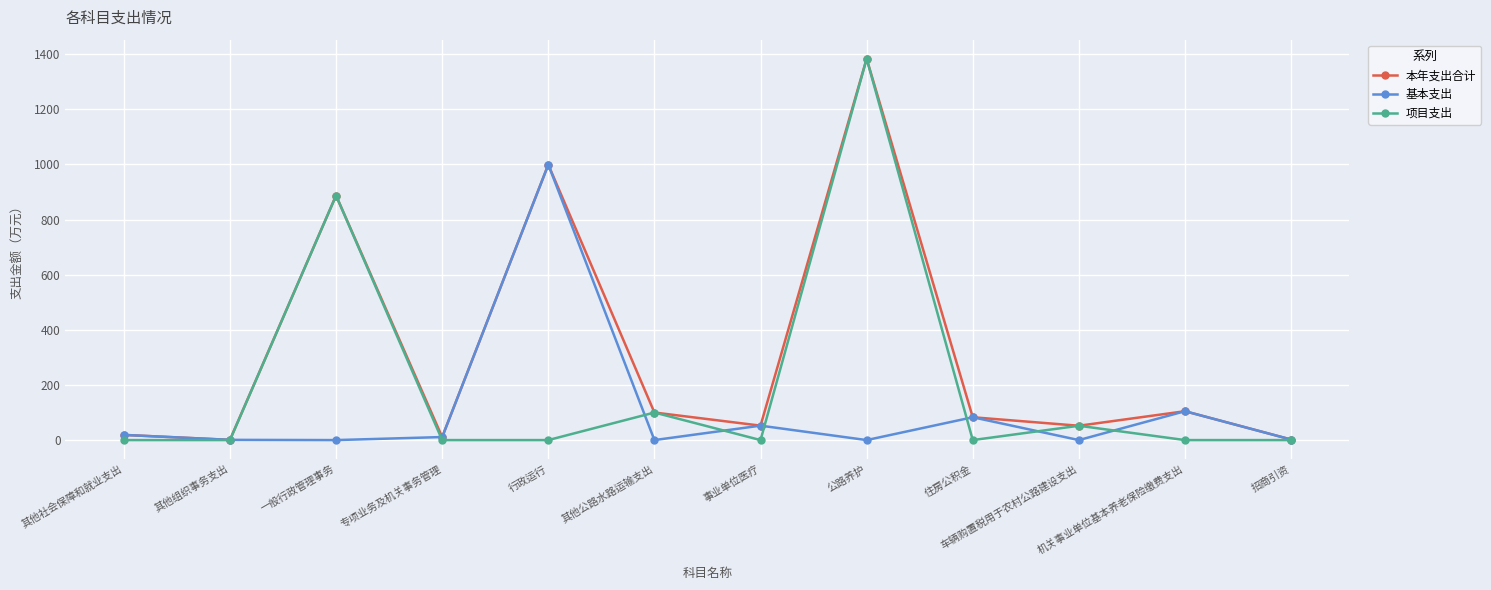

True or false: 基本支出 has a value of 0.0 at 一般行政管理事务.

True